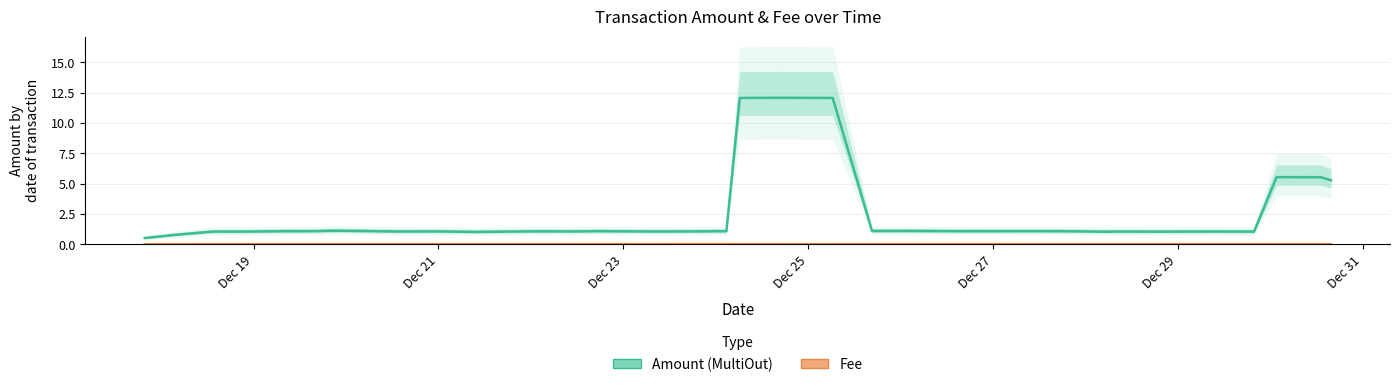

Reading left to right, extract all data points from this chart.

Amount (MultiOut): 0.5	0.8	1.1	1.1	1.1	1.1	1.1	1.1	1.1	1.1	1.1	1.0	1.1	1.1	1.1	1.1	1.1	1.1	1.1	12.1	12.1	12.1	12.1	1.1	1.1	1.1	1.1	1.1	1.1	1.1	1.1	1.1	1.1	1.1	1.1	1.1	1.1	5.5	5.5	5.3
Fee: 0.0	0.0	0.0	0.0	0.0	0.0	0.0	0.0	0.0	0.0	0.0	0.0	0.0	0.0	0.0	0.0	0.0	0.0	0.0	0.0	0.0	0.0	0.0	0.0	0.0	0.0	0.0	0.0	0.0	0.0	0.0	0.0	0.0	0.0	0.0	0.0	0.0	0.0	0.0	0.0